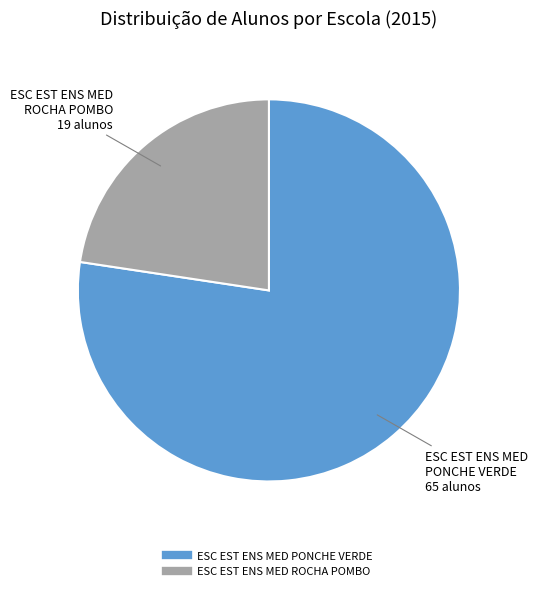

Which slice is the smallest?

ESC EST ENS MED ROCHA POMBO